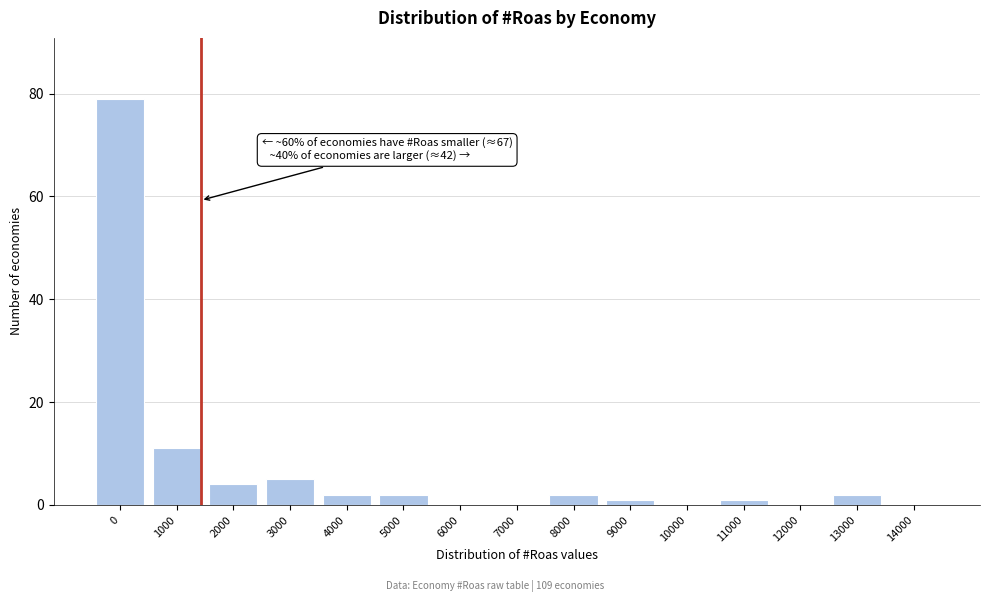

Reading right to left, what are all the values shown in this chart?

14000=0	13000=2	12000=0	11000=1	10000=0	9000=1	8000=2	7000=0	6000=0	5000=2	4000=2	3000=5	2000=4	1000=11	0=79